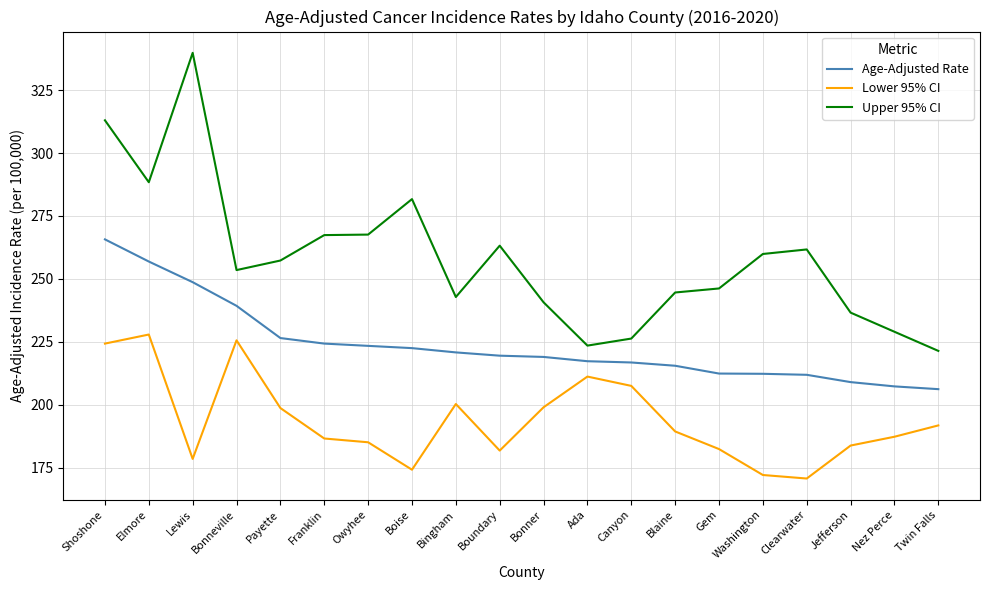

Is it true that Lower 95% CI equals 170.7 at Clearwater?

True